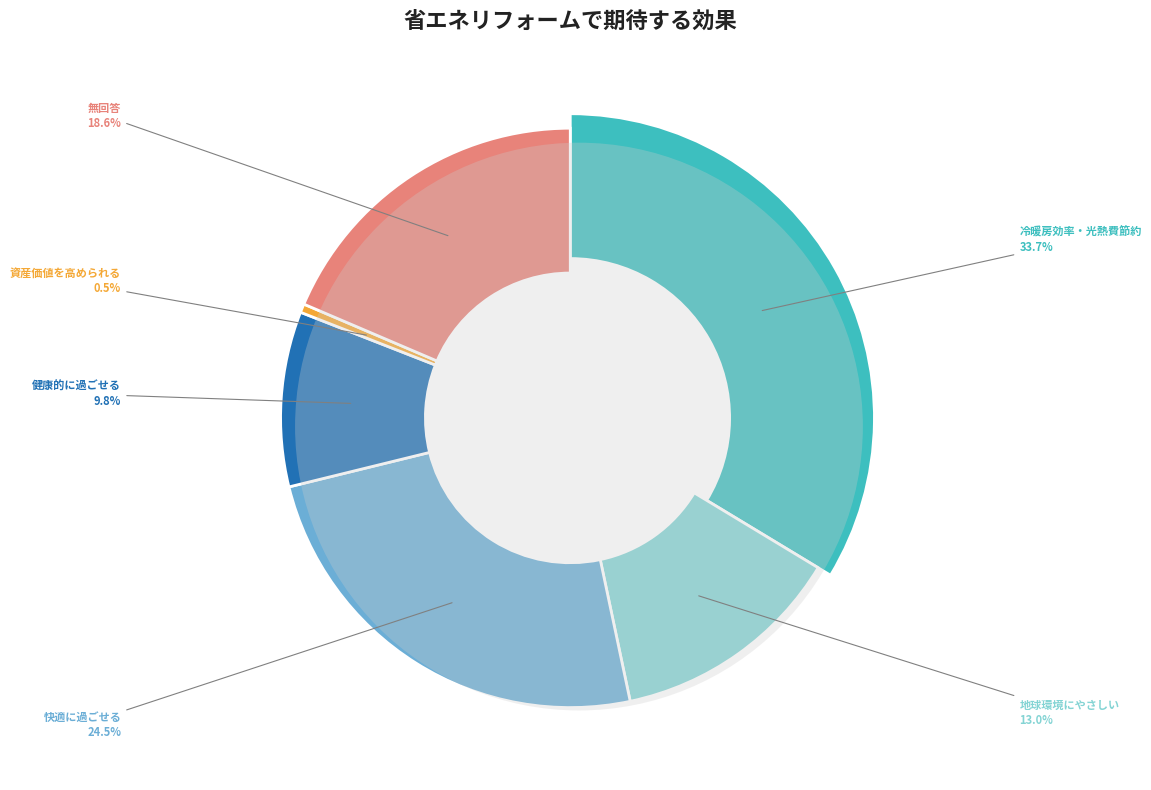

Do ヒートショックやカビ・ダニの発生を抑えて健康的に過ごせる and 地球環境にやさしい住宅になる together represent more than half of the pie?

No